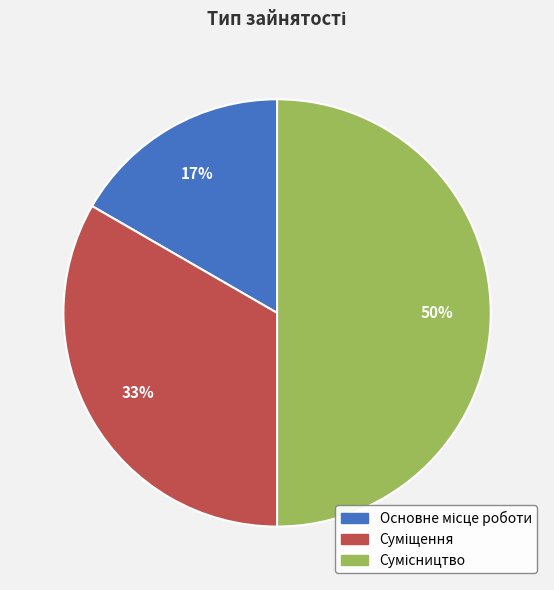

To the nearest percent, what is the average slice percentage?

33%